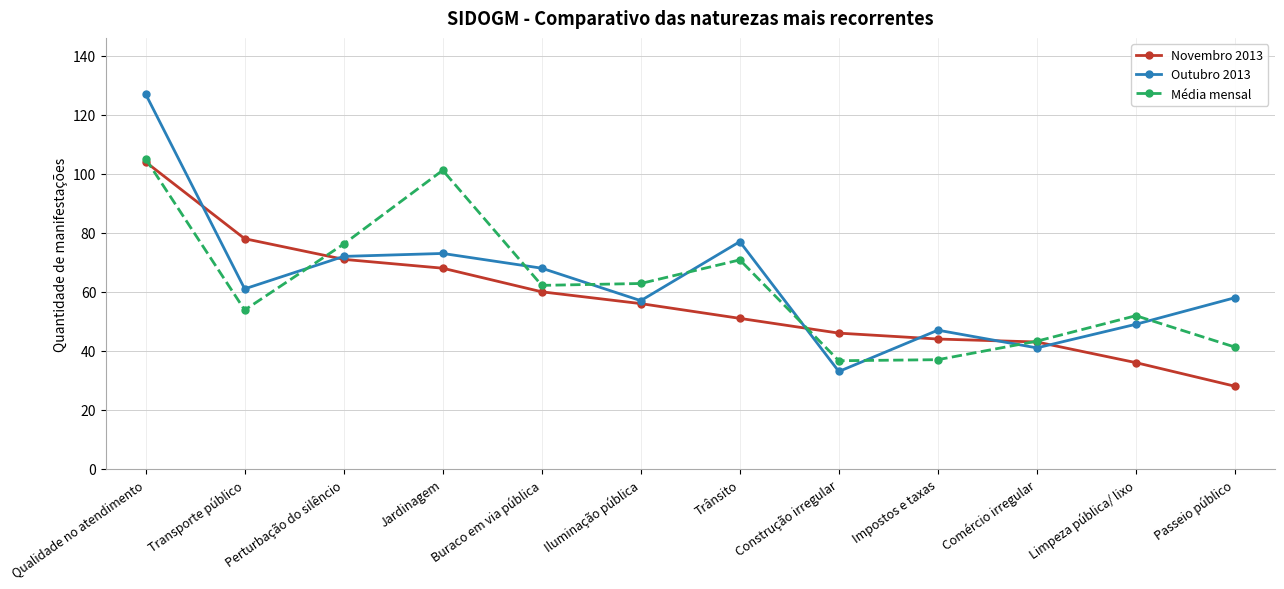

Where is the first local minimum for Outubro 2013?

Transporte público